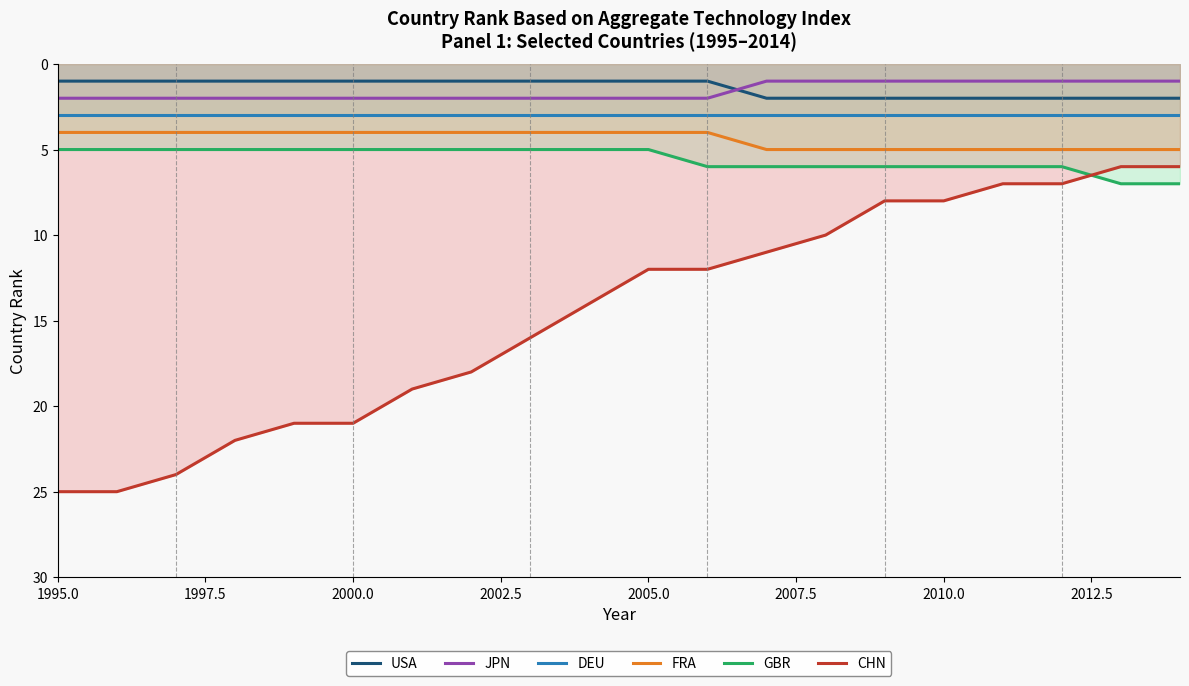

True or false: USA has a value of 2 at 2000.0.

False